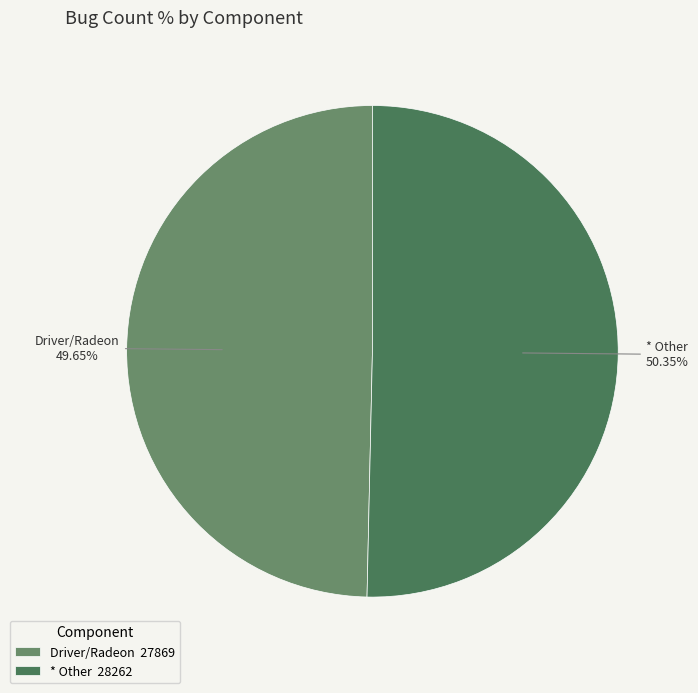

How many slices are in this pie chart?

2